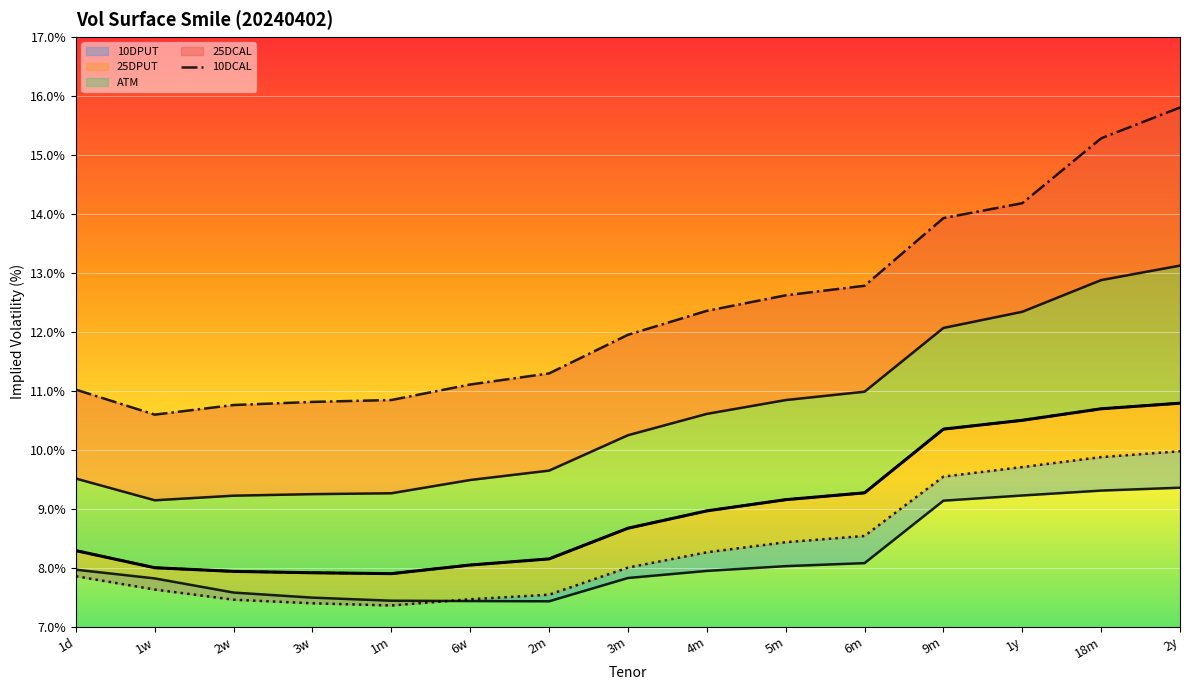

Which series has the widest spread of values?

10DCAL